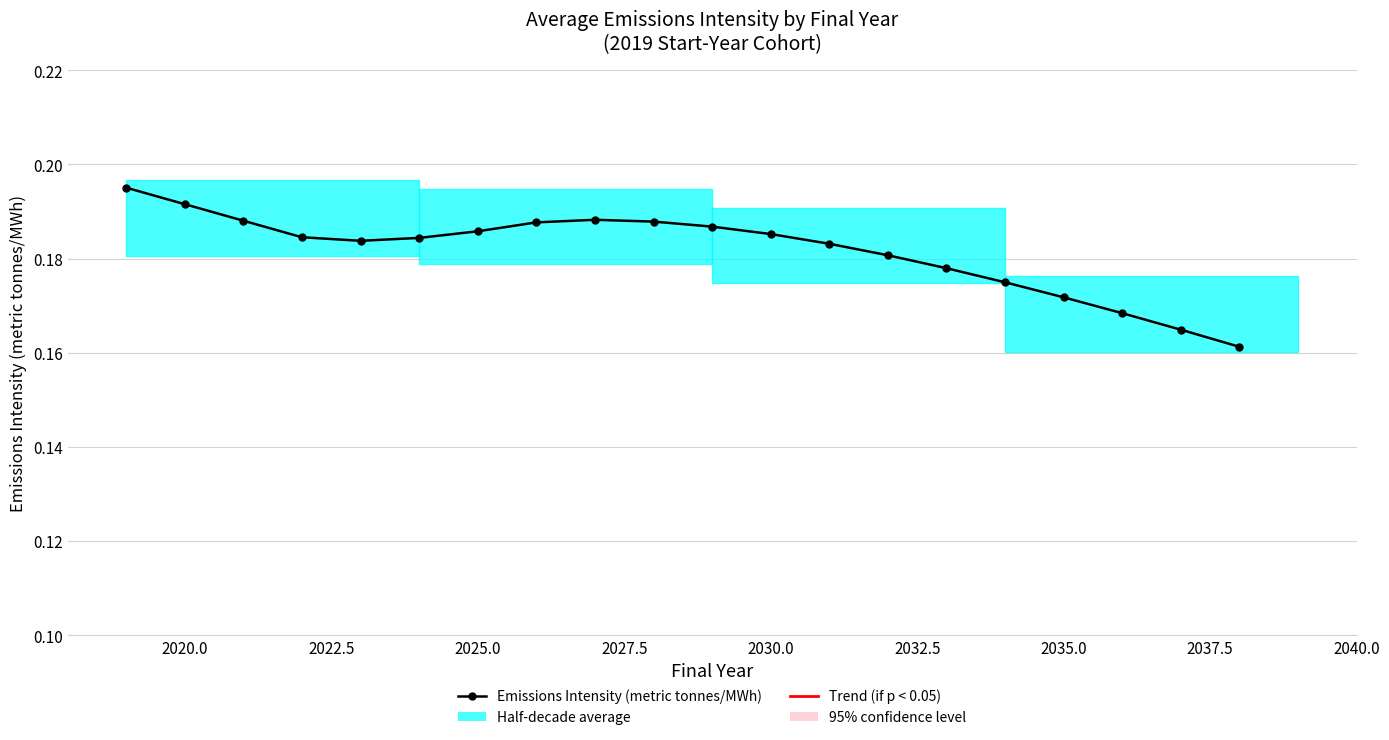

Reading right to left, list all the values displayed in this chart.

0.2	0.2	0.2	0.2	0.2	0.2	0.2	0.2	0.2	0.2	0.2	0.2	0.2	0.2	0.2	0.2	0.2	0.2	0.2	0.2